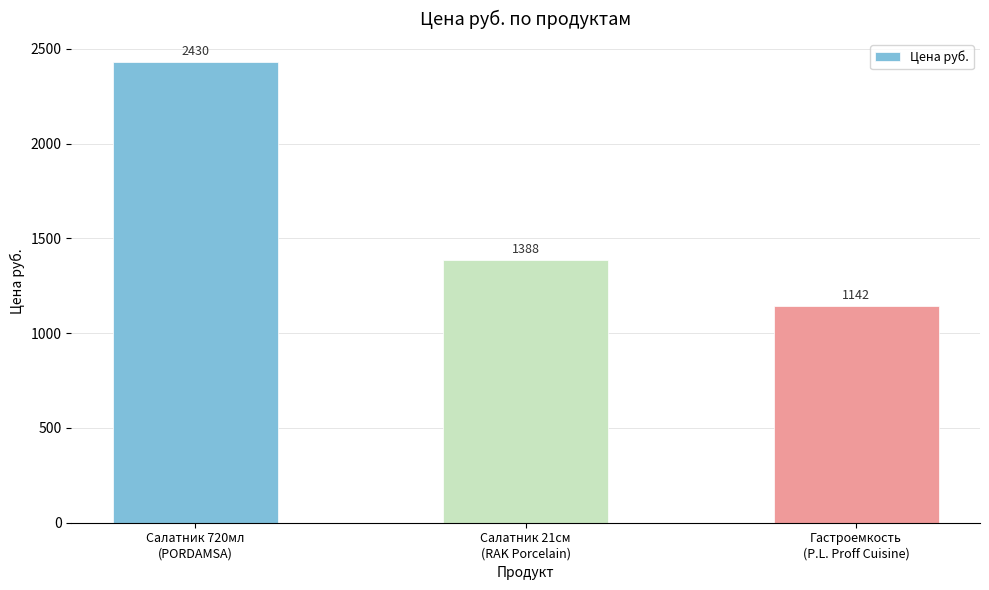

What is the value of the 3rd bar from the left?

1142